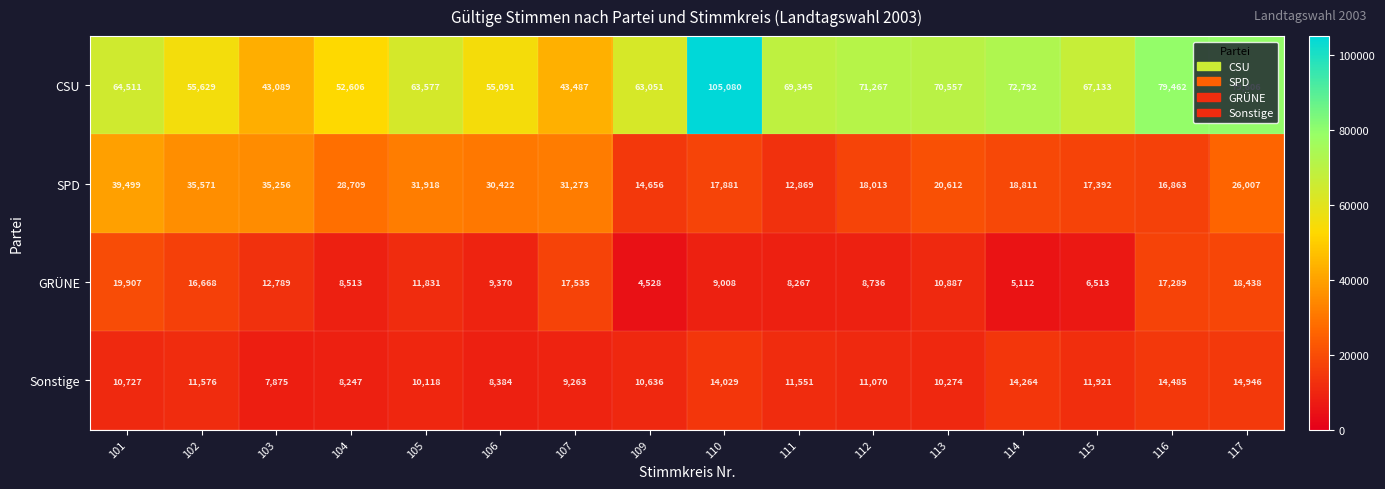

What is the greatest value displayed?

105080